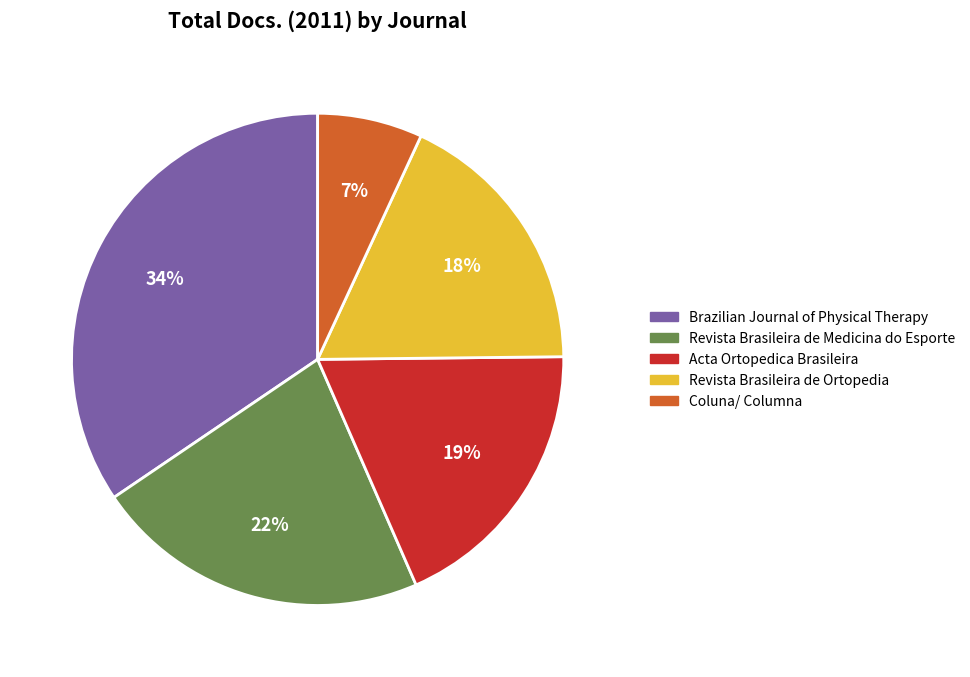

Approximately how many times larger is the value at Revista Brasileira de Ortopedia compared to Brazilian Journal of Physical Therapy?

0.5